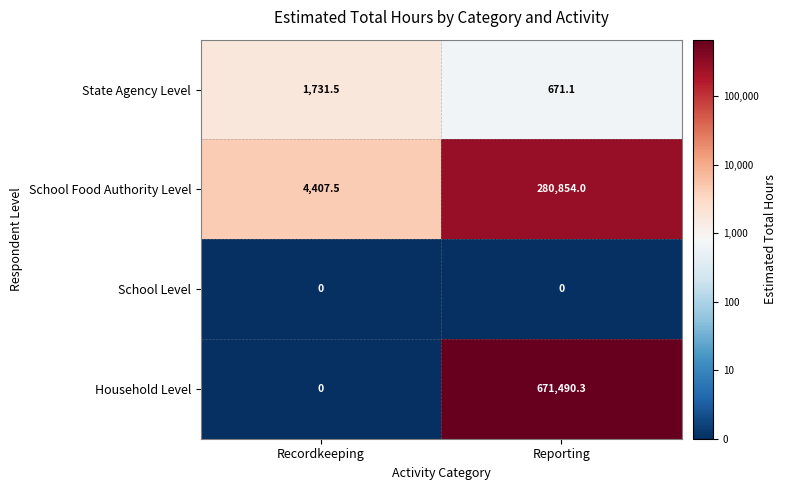

How many series are shown in this chart?

4